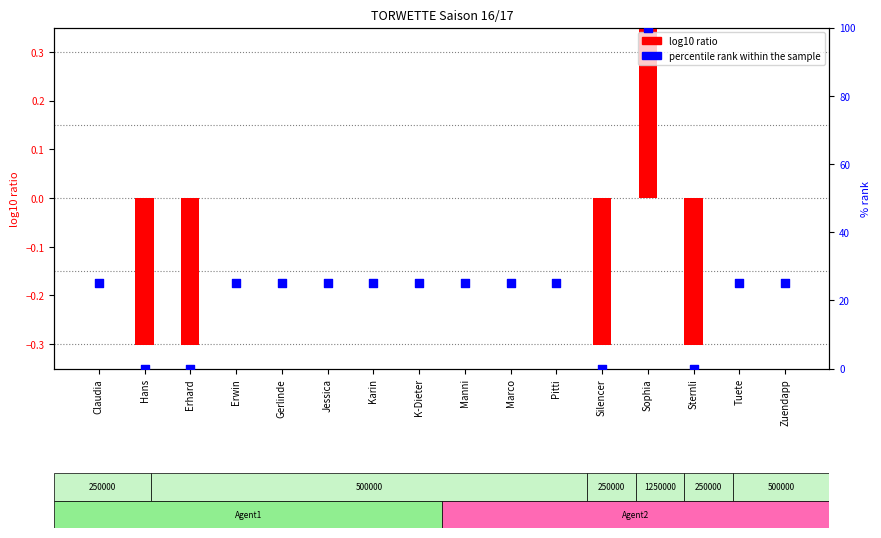

At which category is the sum across all series the highest?

Sophia